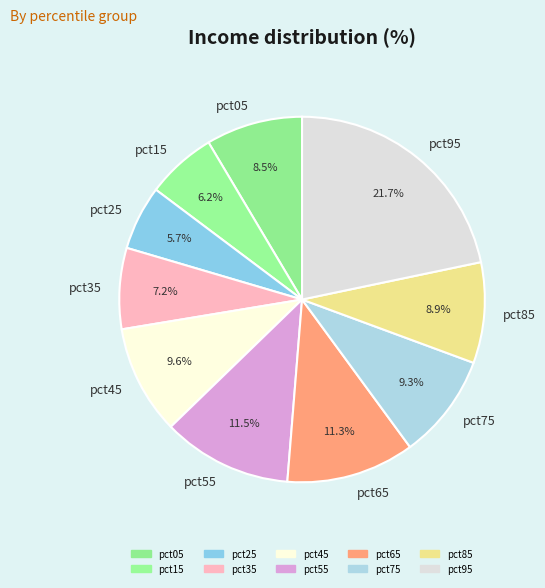

Is there any slice that represents more than half of the pie?

No